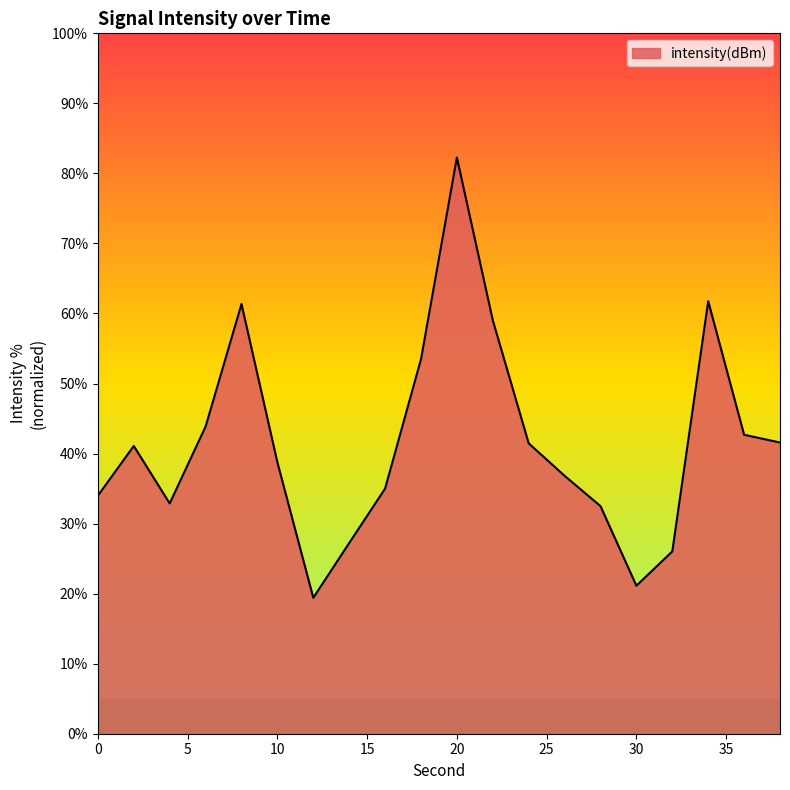

What is the maximum value shown in the chart?

82.3